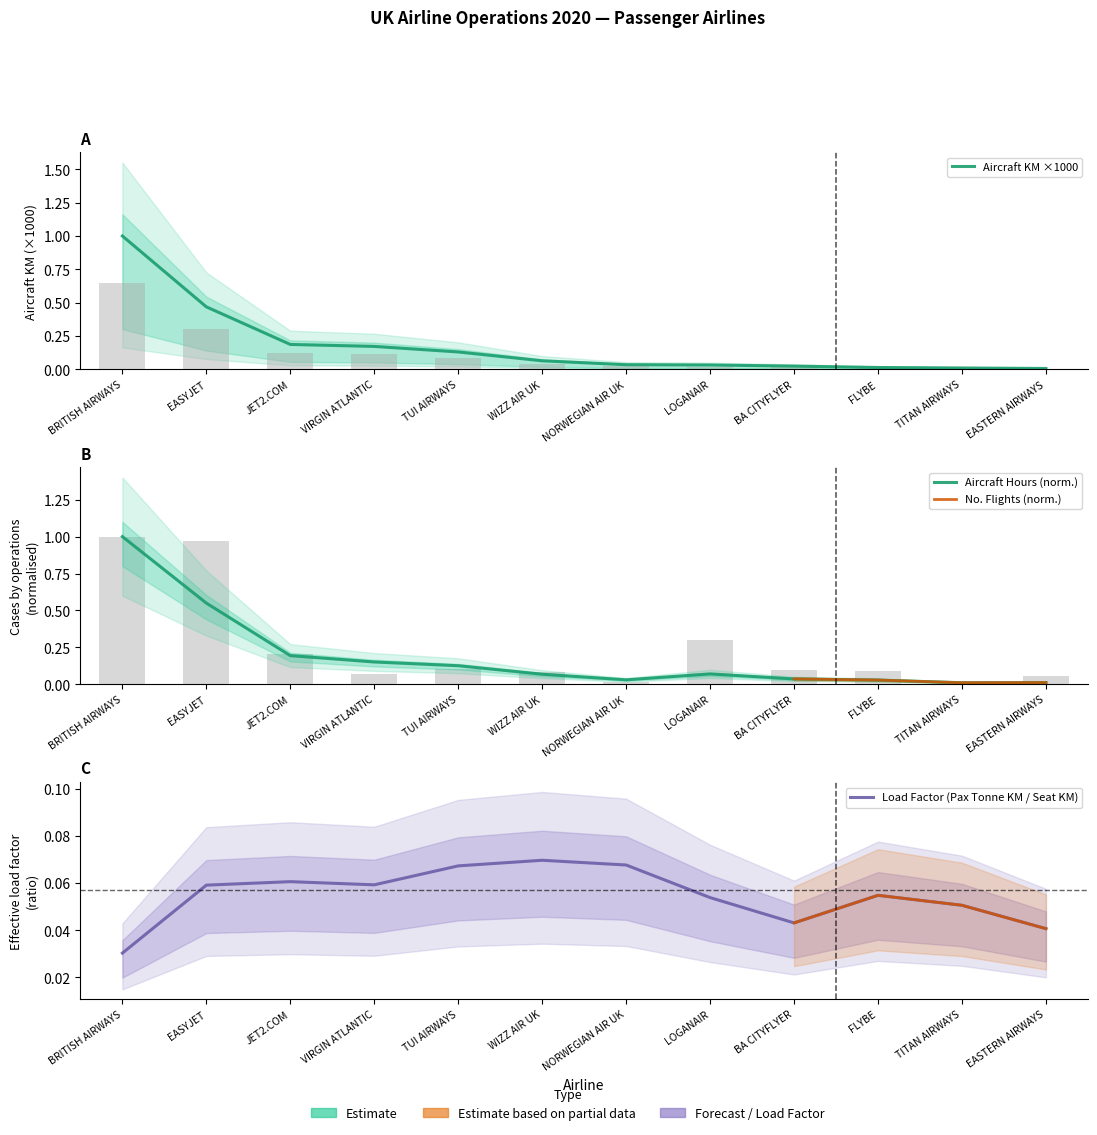

List the labels in order of aircraft_km_x1000 value, smallest first.

EASTERN AIRWAYS, TITAN AIRWAYS, FLYBE, BA CITYFLYER, LOGANAIR, NORWEGIAN AIR UK, WIZZ AIR UK, TUI AIRWAYS, VIRGIN ATLANTIC, JET2.COM, EASYJET, BRITISH AIRWAYS